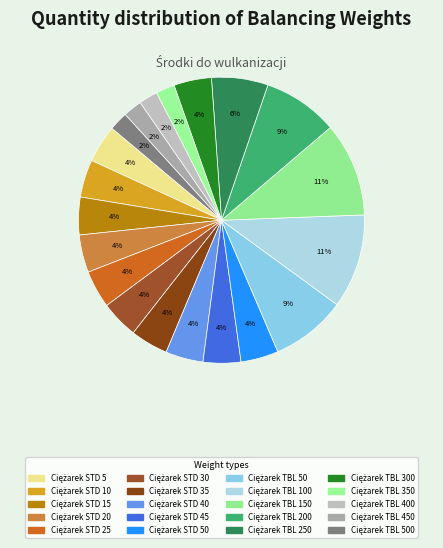

How many segments does this pie chart have?

20